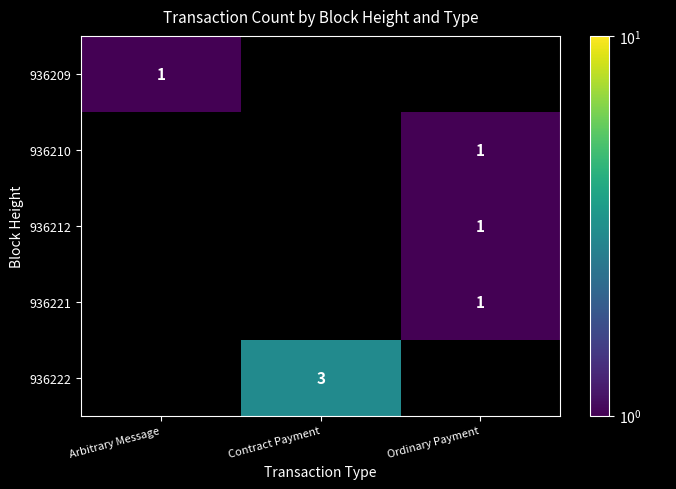

Count the number of categories in the chart.

3